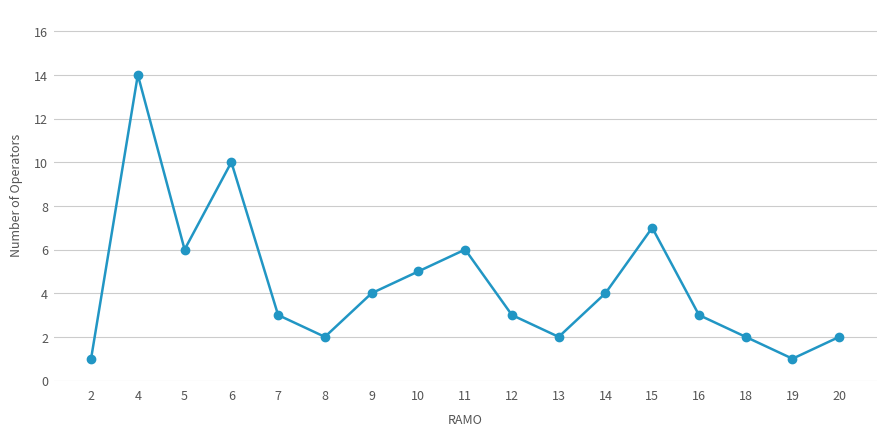

The chart shows a value of 4 at 9. True or false?

True